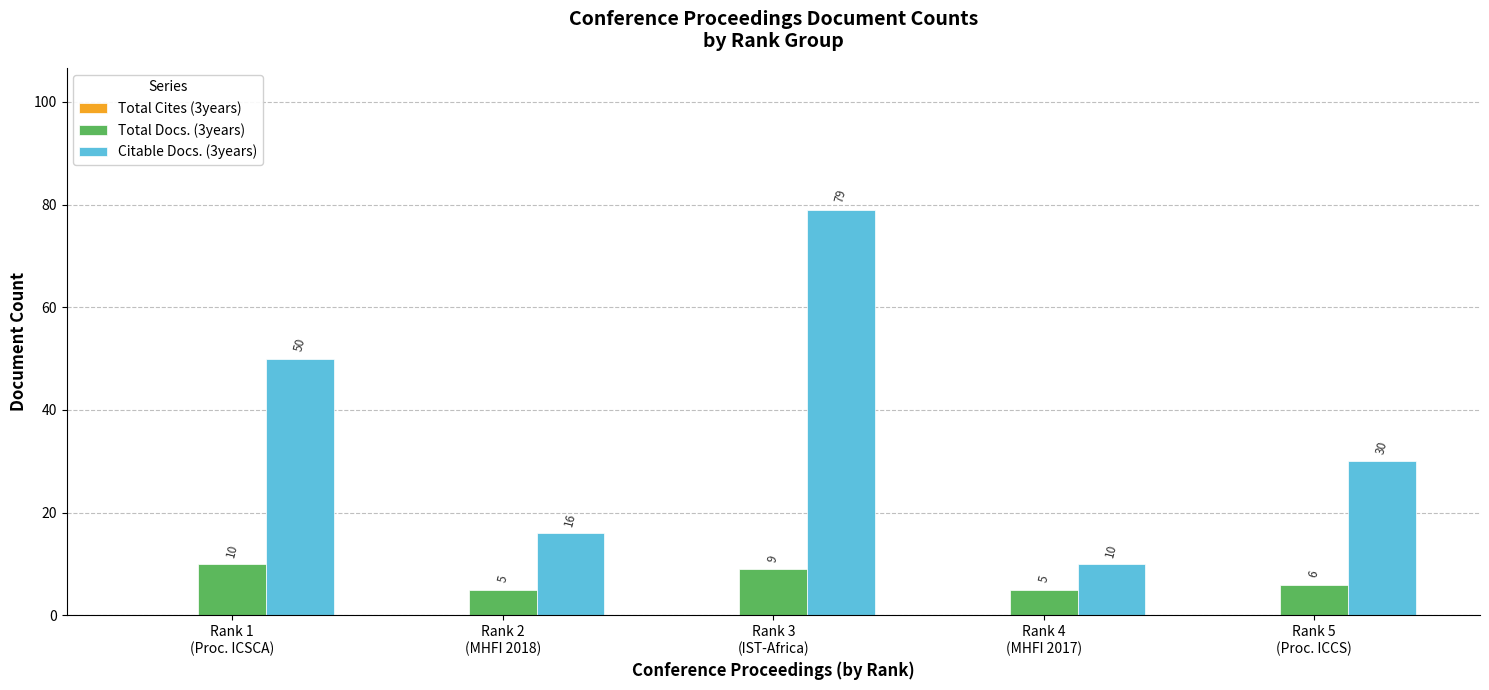

Which series has the widest spread of values?

Citable Docs. (3years)